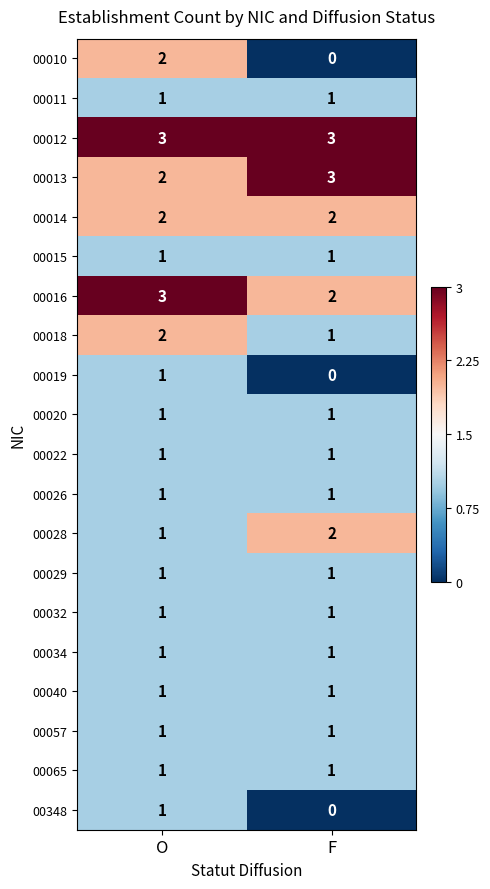

True or false: 00020 has a value of 2 at O.

False